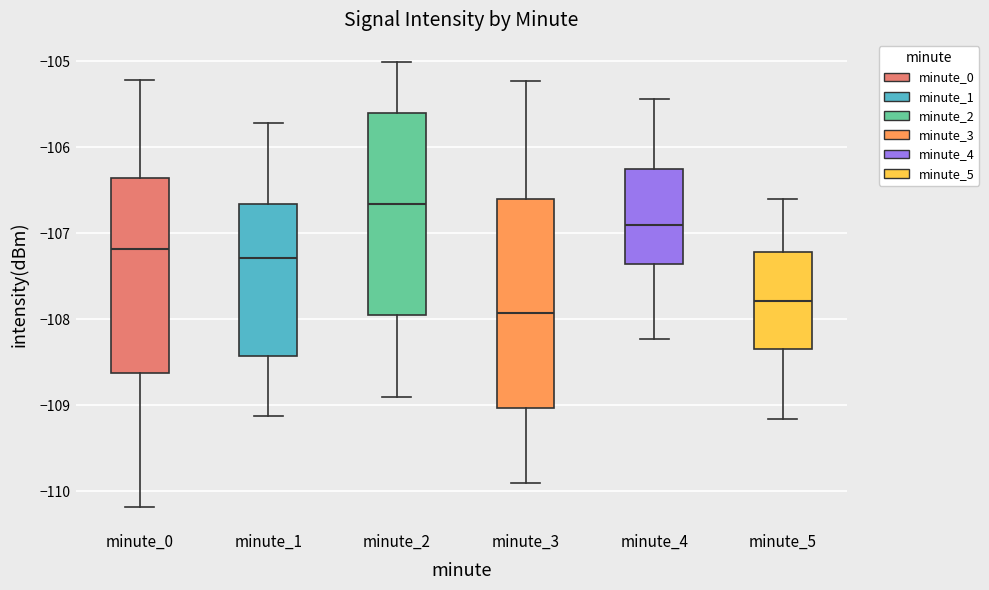

Which box has the highest median line?

minute_2